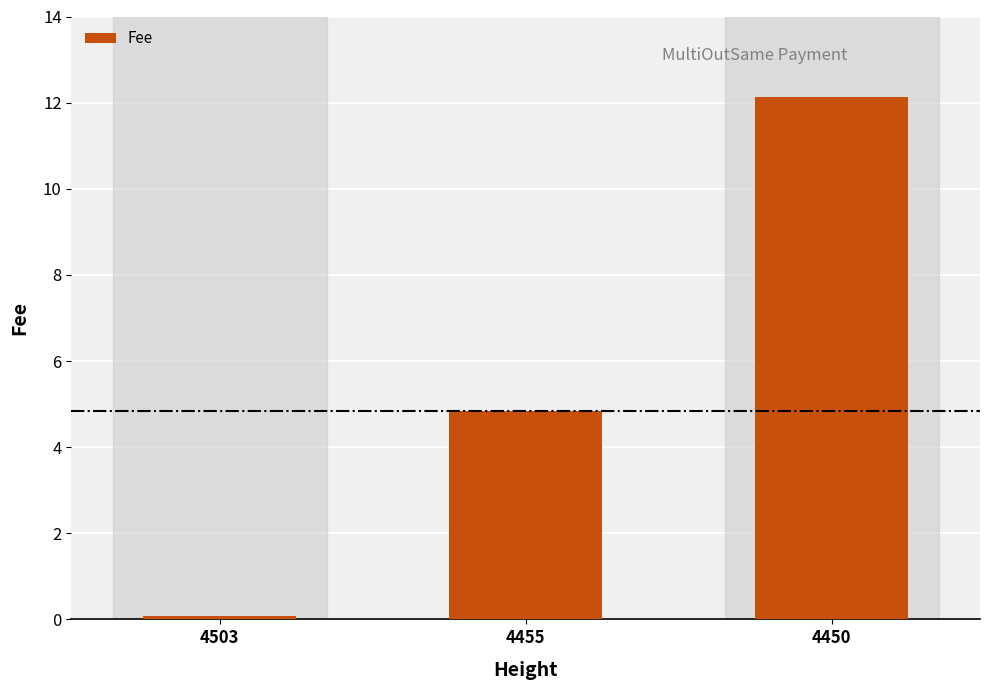

Which category has the lowest value across all series?

4503